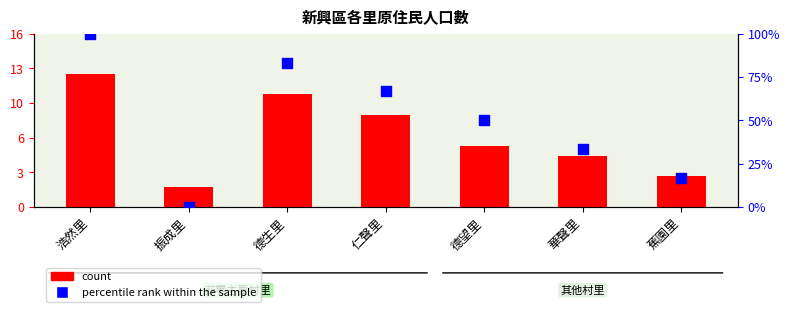

At which category is the sum across all series the highest?

浩然里